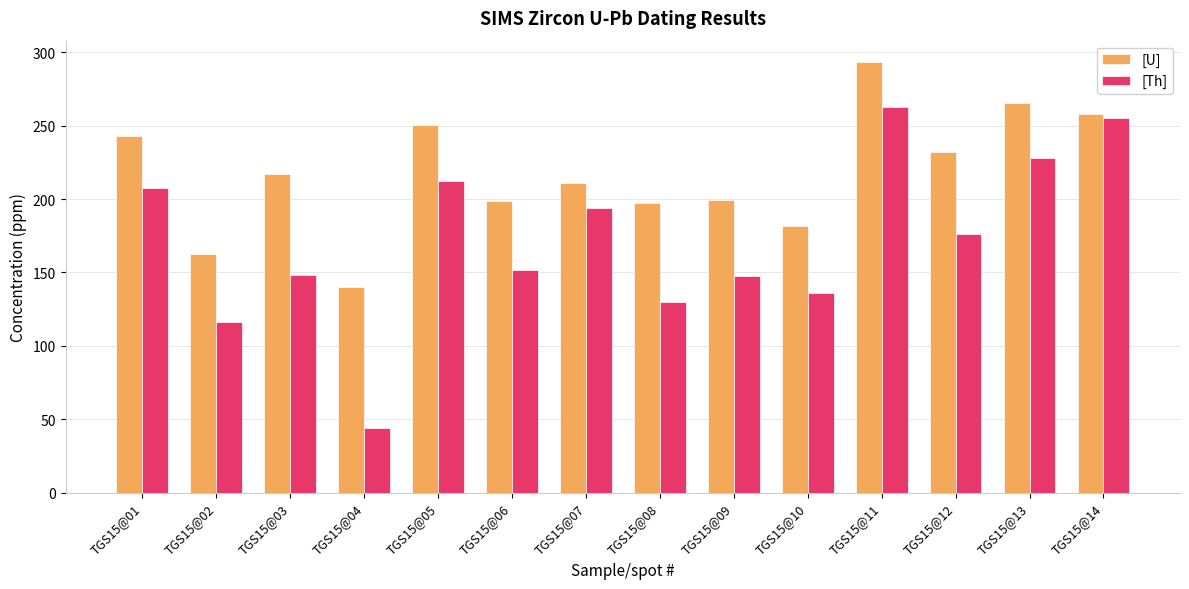

Rank the series at TGS15@06 from lowest to highest value.

[Th], [U]